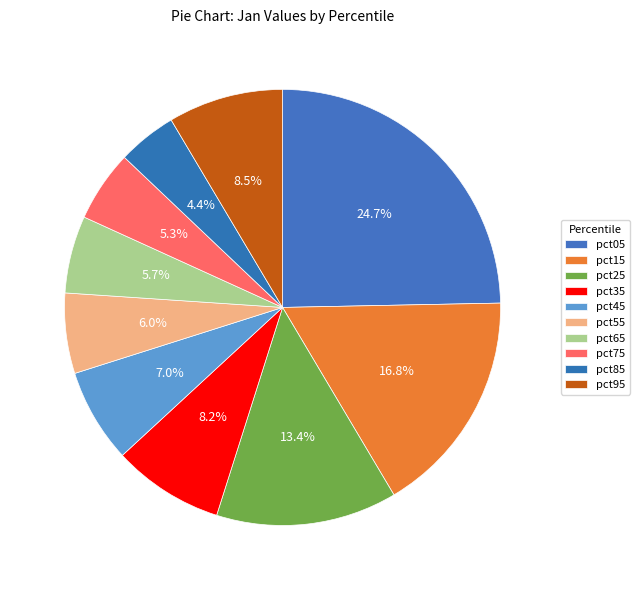

What percentage is the pct35 slice, to the nearest percent?

8%